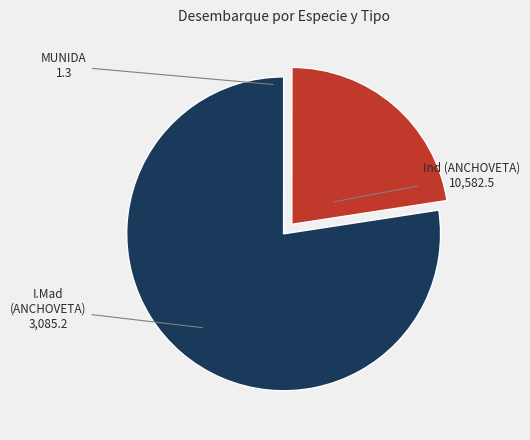

Does any single category account for the majority?

Yes